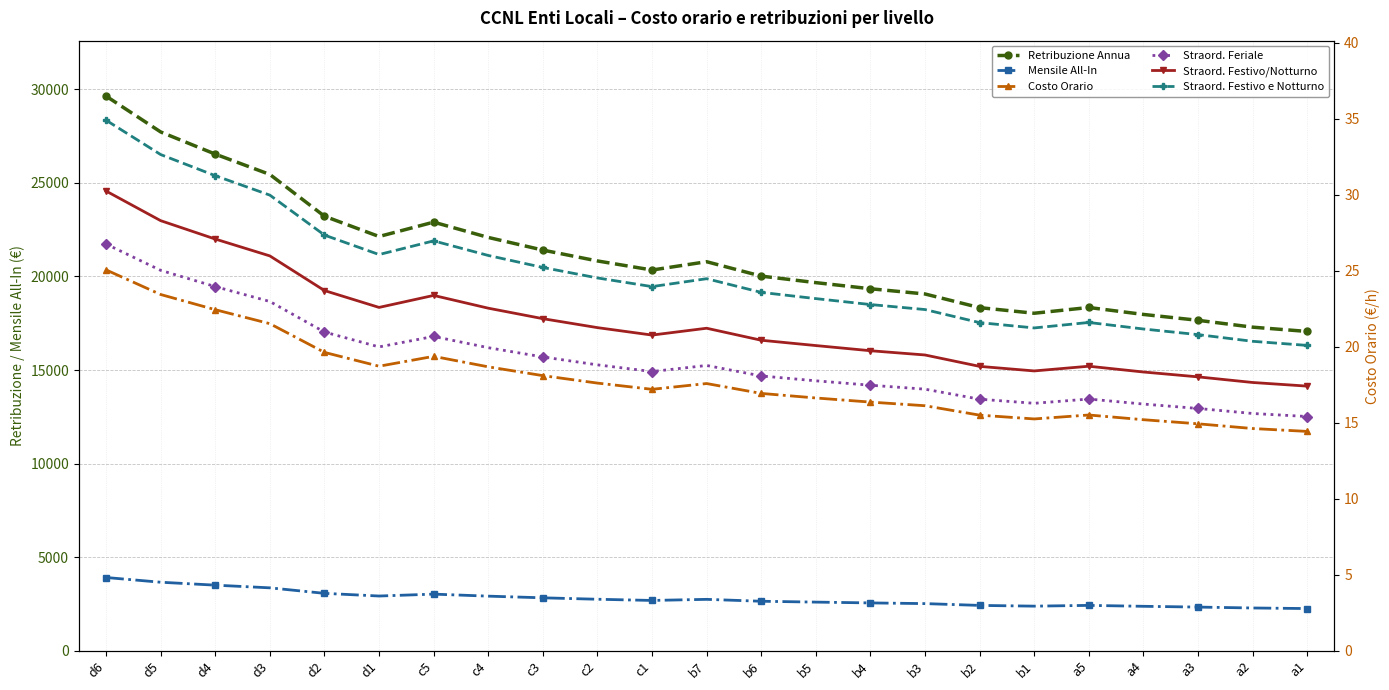

At which category is the sum across all series the highest?

d6